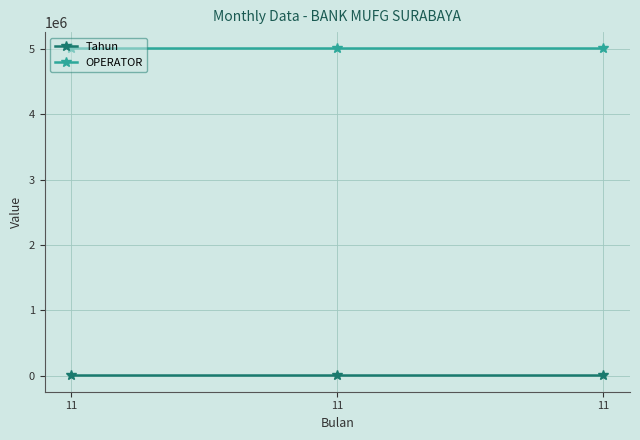

At 11, list the series in order from largest to smallest.

OPERATOR, Tahun